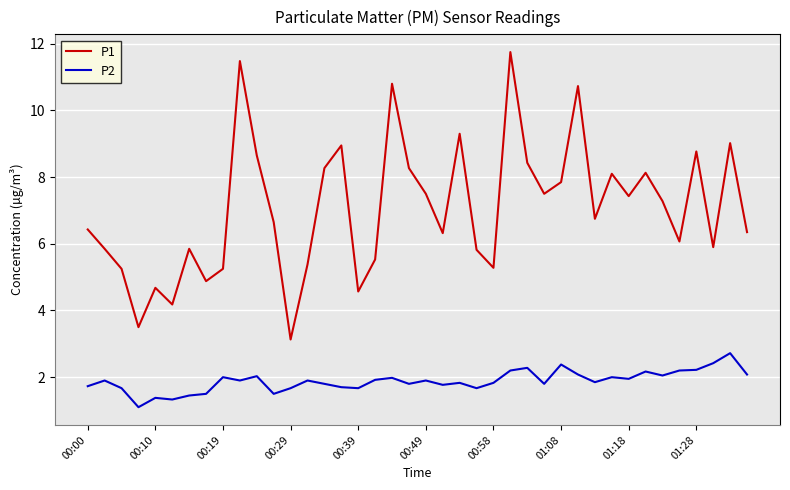

What is the highest value of the P2 series?

2.7